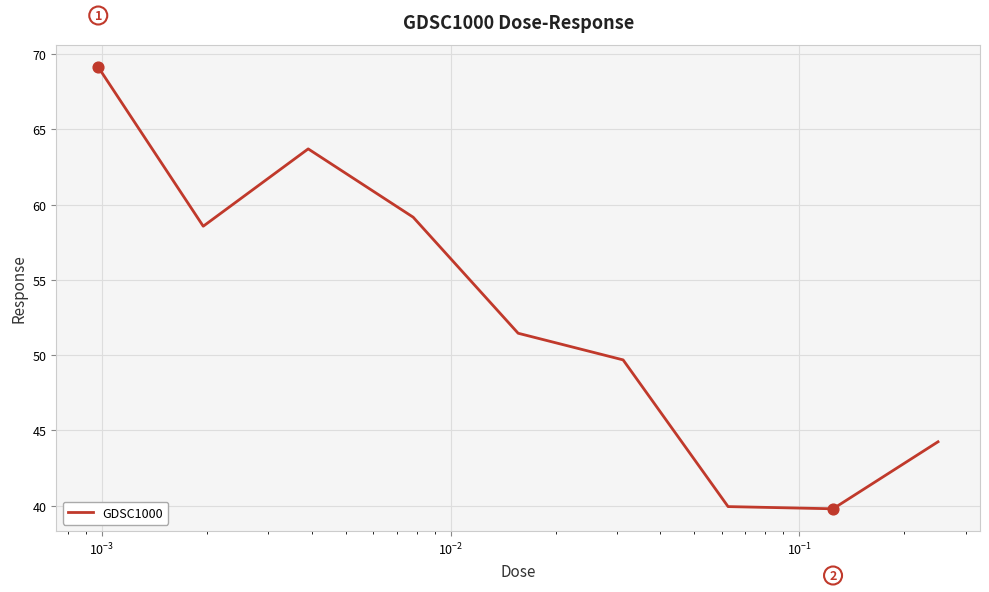

What is the greatest value displayed?

69.1